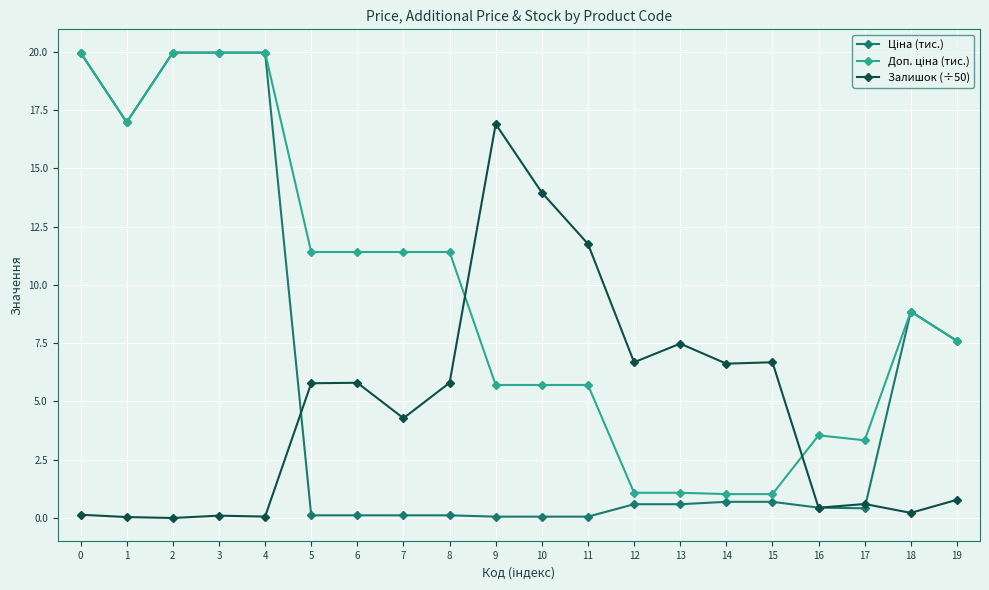

Rank the series by their maximum value, from lowest to highest.

Залишок (÷50), Ціна (тис.), Доп. ціна (тис.)